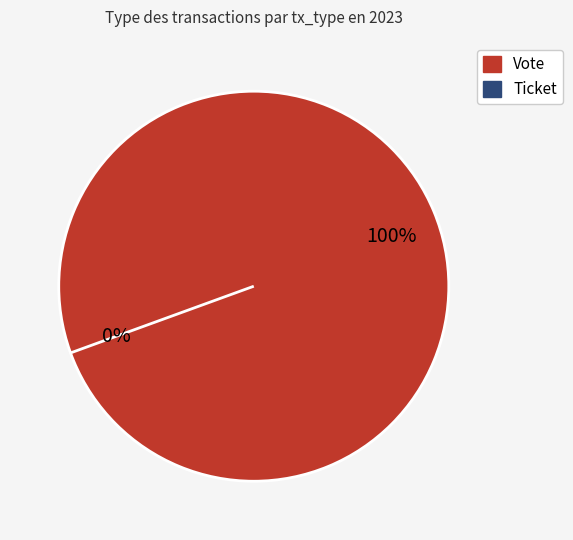

What is the smallest slice in the pie chart?

Ticket